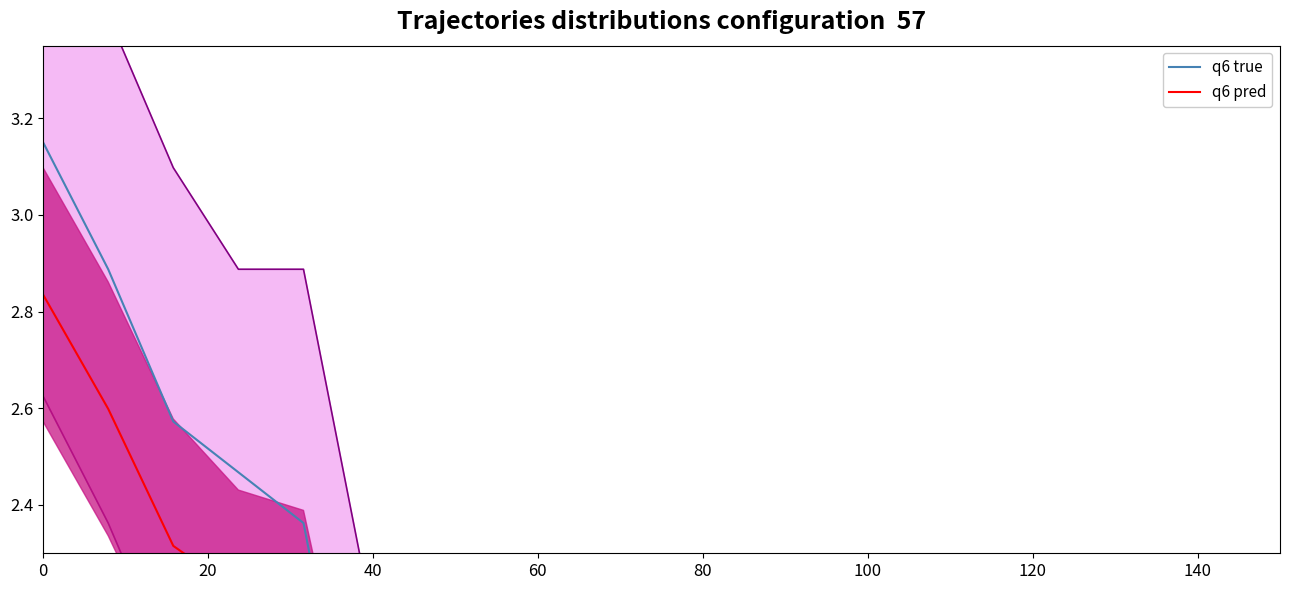

How many series are shown in this chart?

2